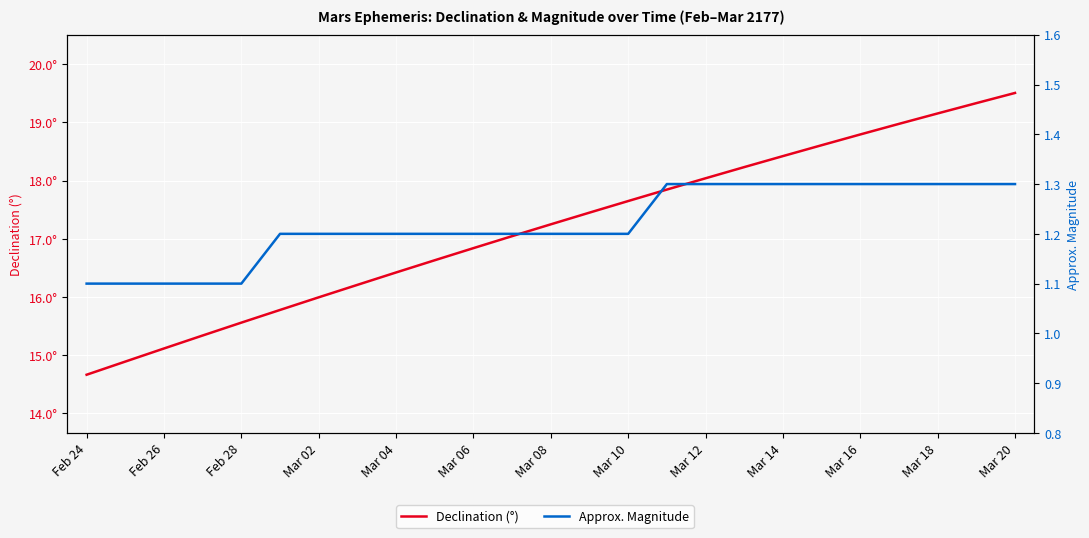

Between Mar 06 and 22, which series saw the biggest shift?

Declination (°)